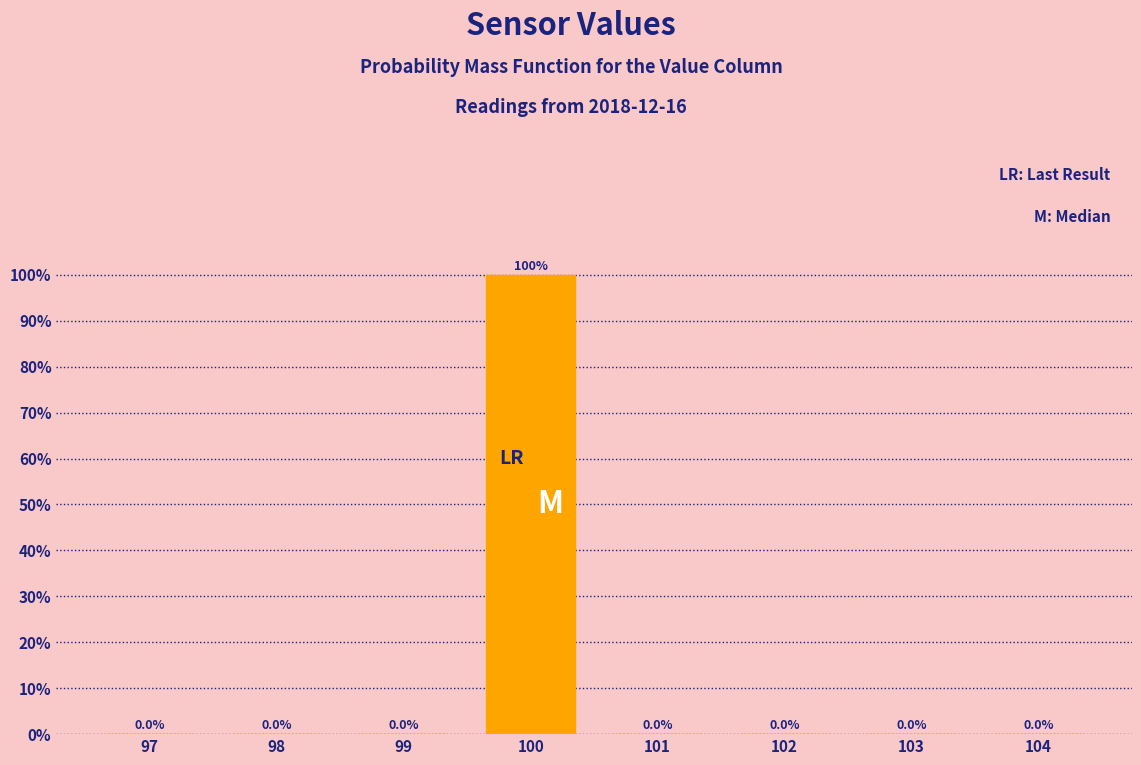

Which range on the x-axis has the tallest bar?

99.5 to 100.5